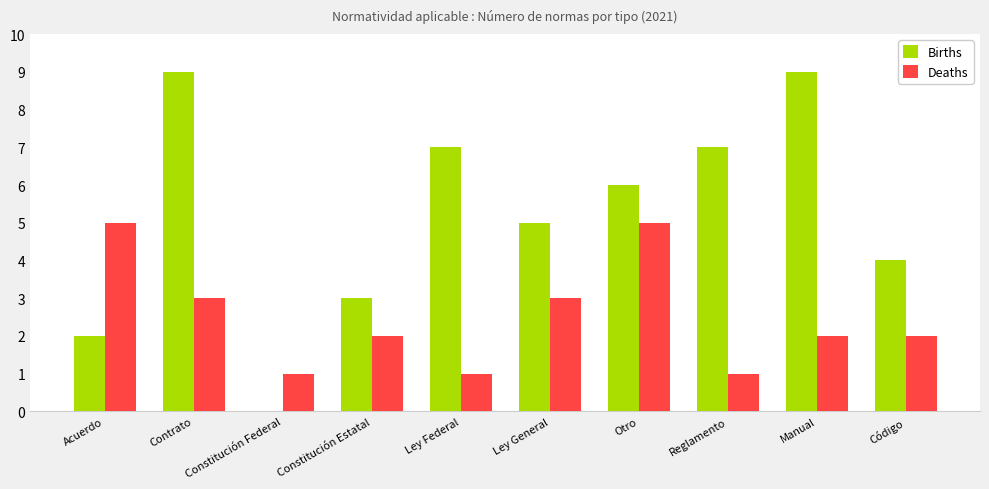

How many Births values are between 3 and 7?

6